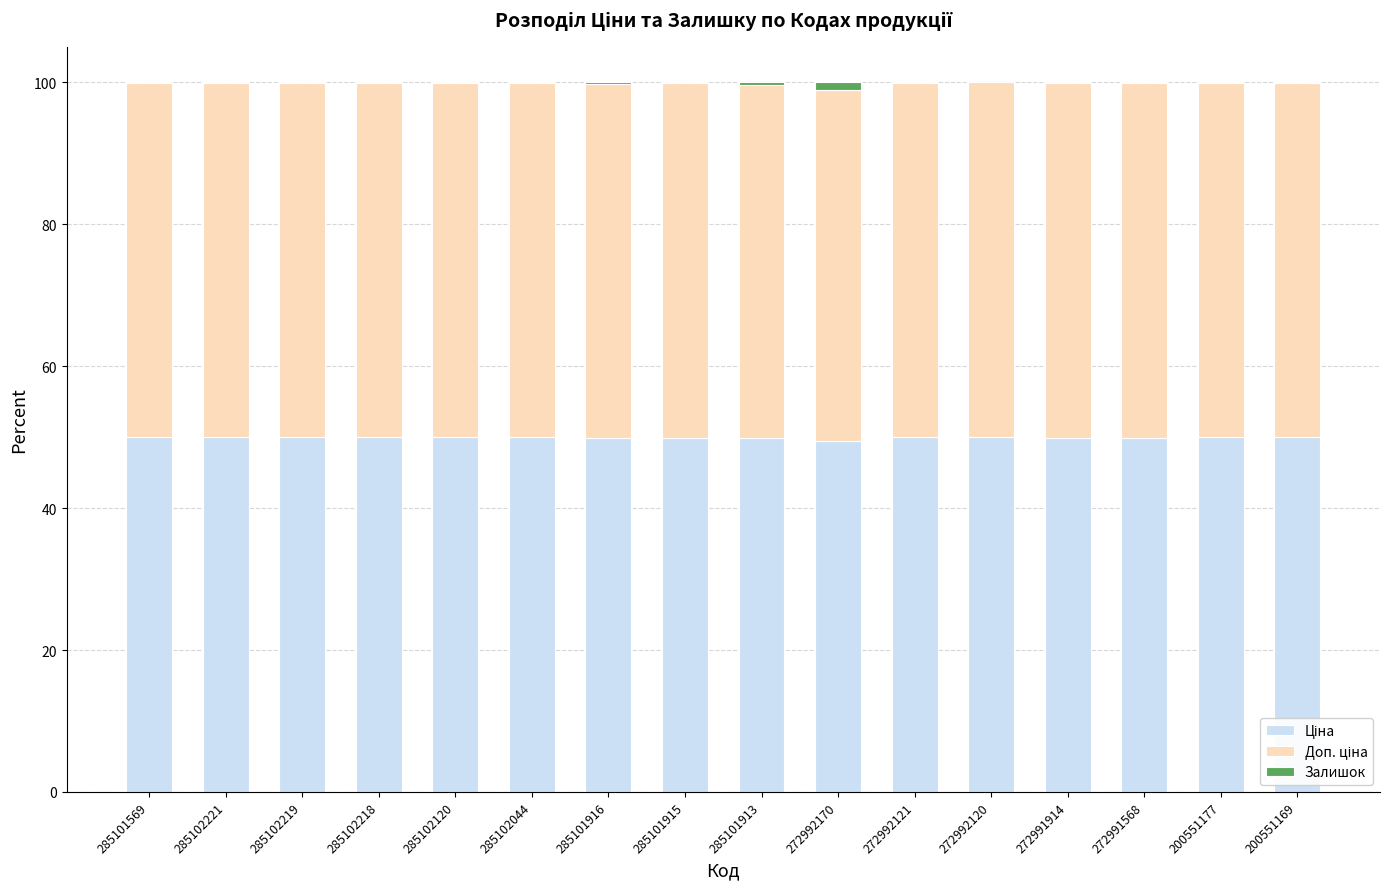

Between 285102219 and 285102218, which series saw the biggest shift?

Залишок